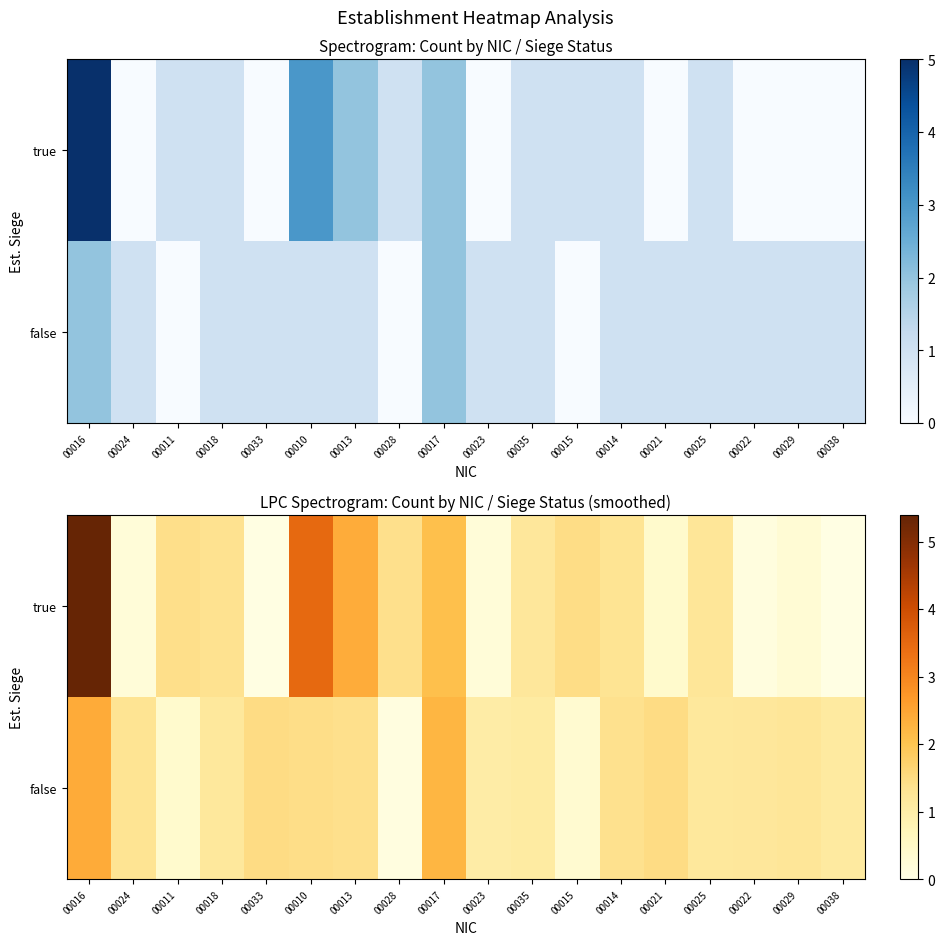

List the series in order of their peak value, highest first.

true, false